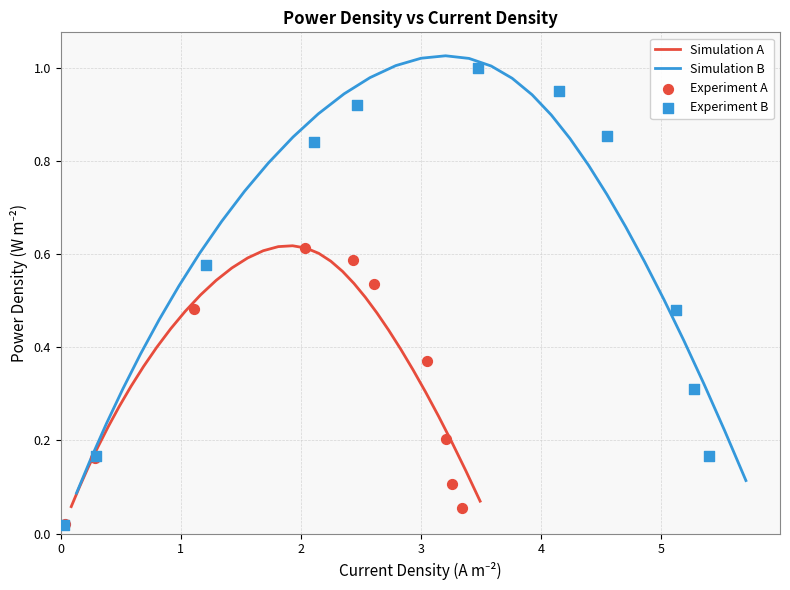

At how many categories does at least one series exceed 0?

33